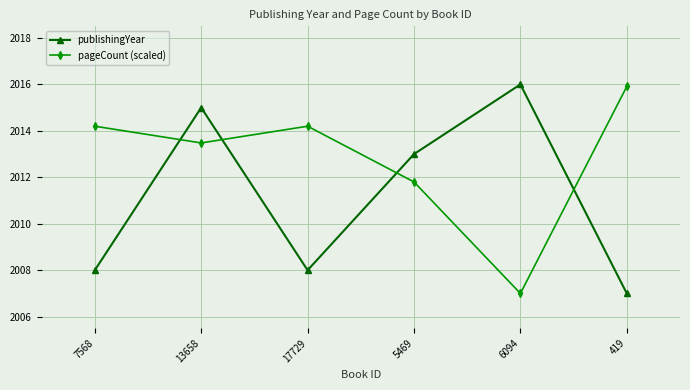

What is the label of the 4th point from the right?

17729